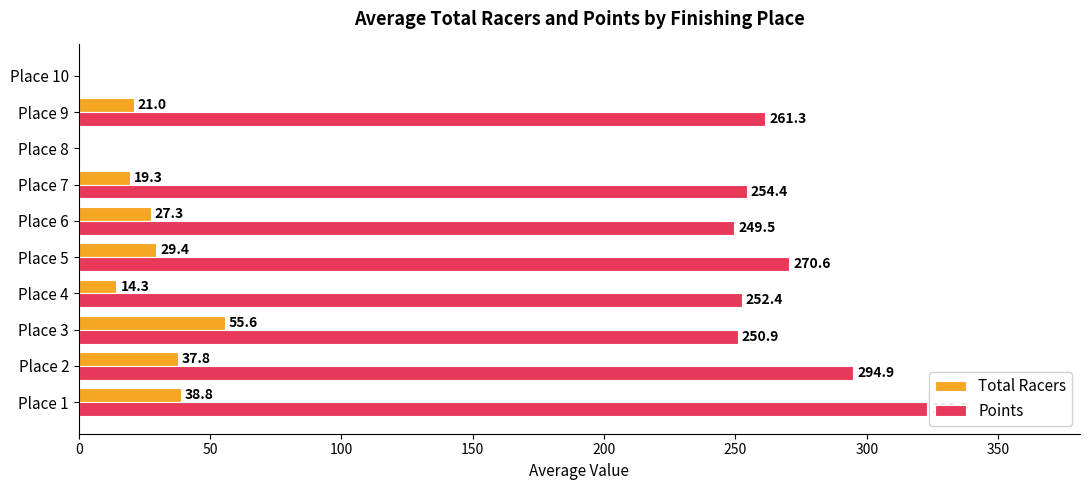

How many data points does each series have?

10